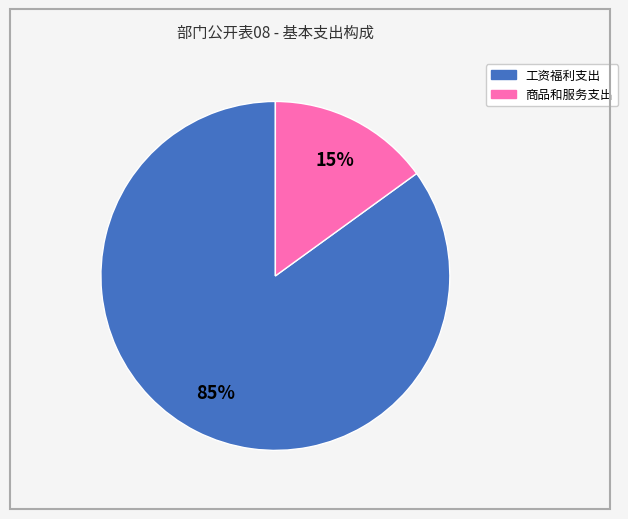

Which slice is the smallest?

商品和服务支出